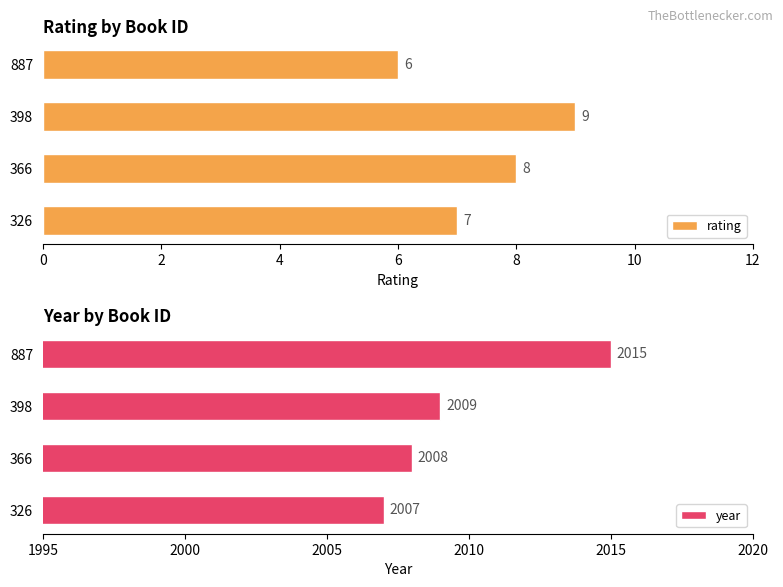

List the labels in order of rating value, smallest first.

887, 326, 366, 398